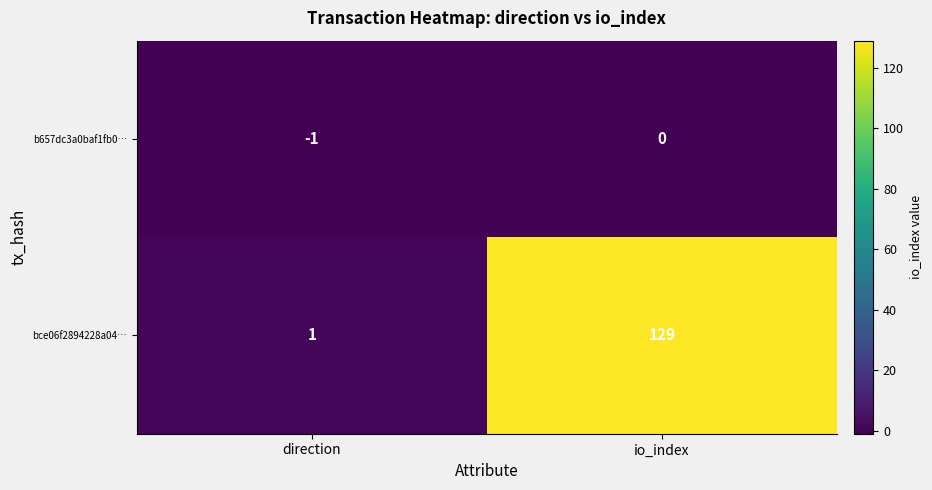

The bce06f2894228a04… series shows 0 at direction. True or false?

False